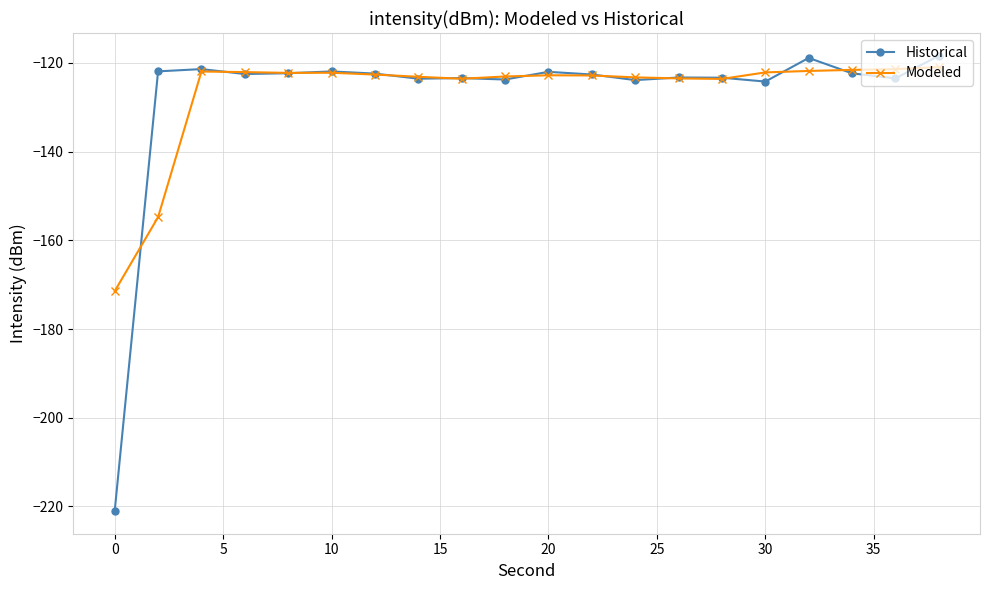

Does the chart have visible grid lines?

Yes